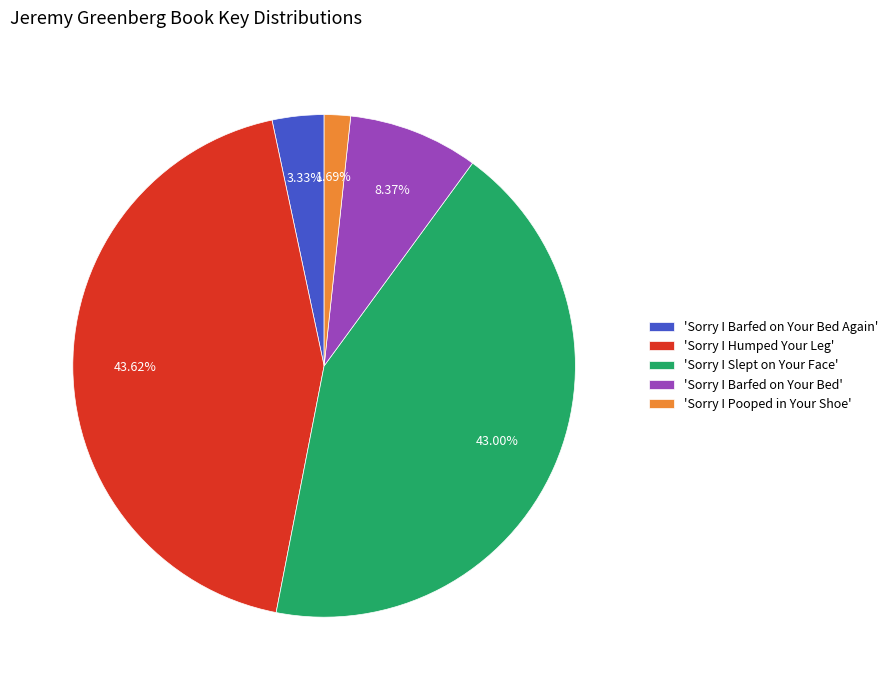

Rank the categories by value from highest to lowest.

'Sorry I Humped Your Leg', 'Sorry I Slept on Your Face', 'Sorry I Barfed on Your Bed', 'Sorry I Barfed on Your Bed Again', 'Sorry I Pooped in Your Shoe'